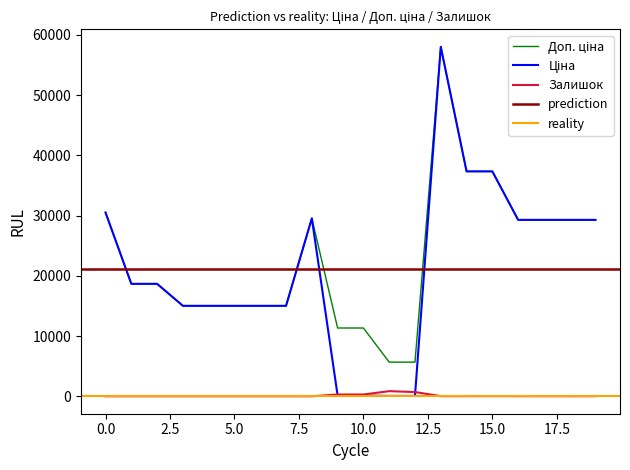

Is it true that Залишок equals -507.3 at 287692231?

False